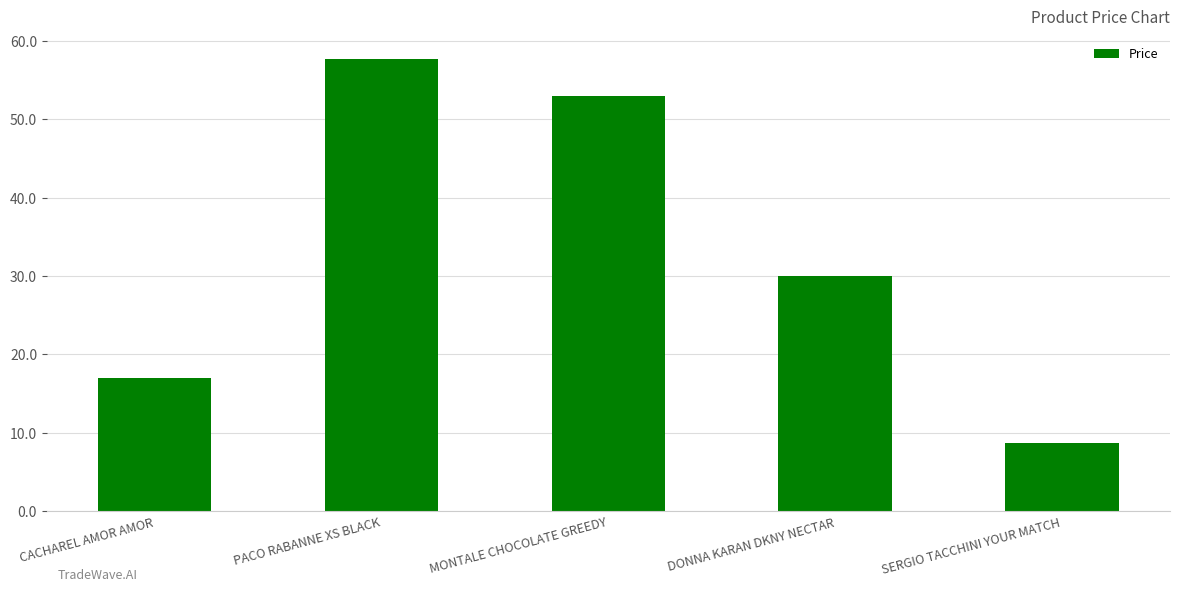

Is it true that the value at CACHAREL AMOR AMOR is 26.0?

False